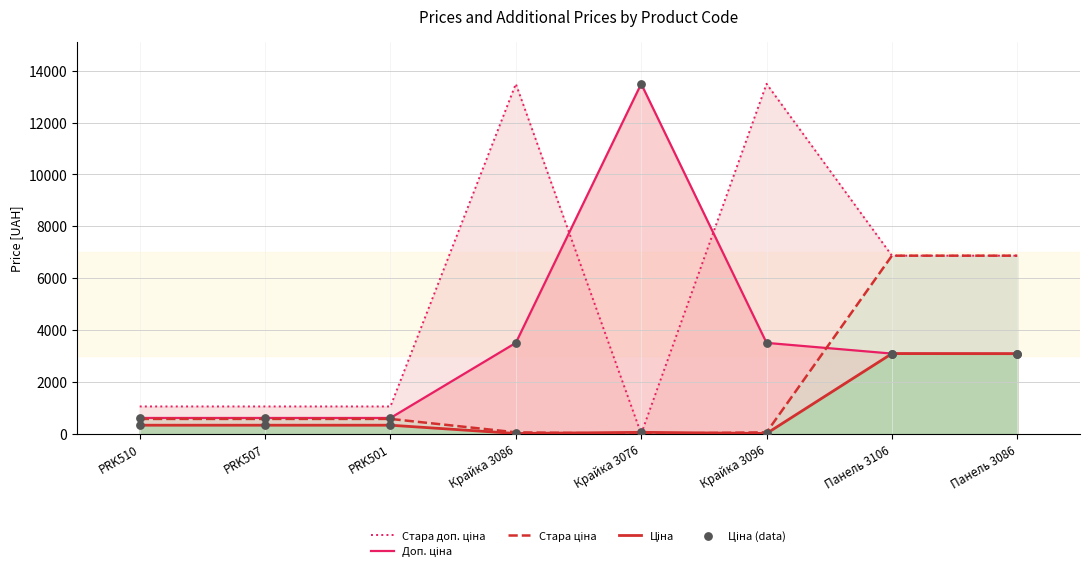

Which series has the largest total across all categories?

Стара доп. ціна